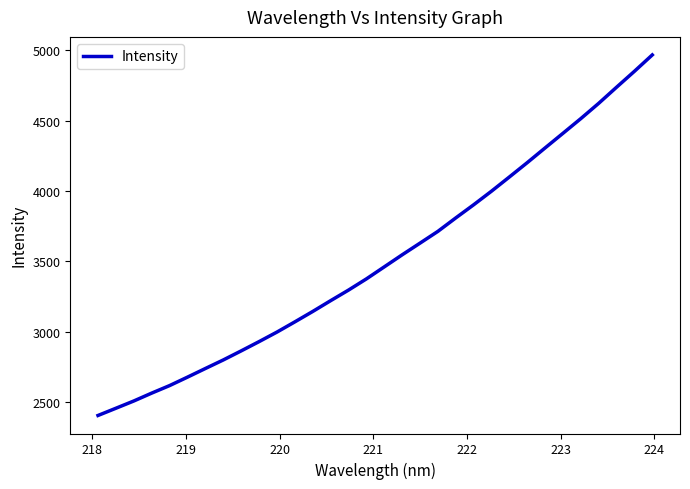

What is the difference between the maximum and second lowest values?

2511.3